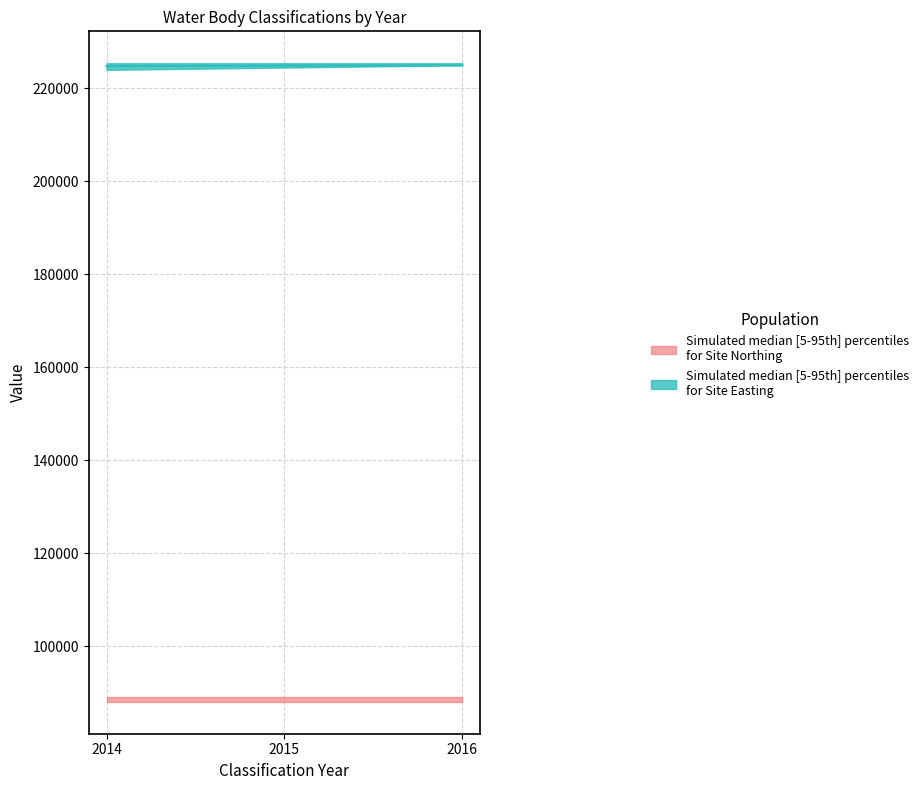

How many categories are shown in the chart?

3